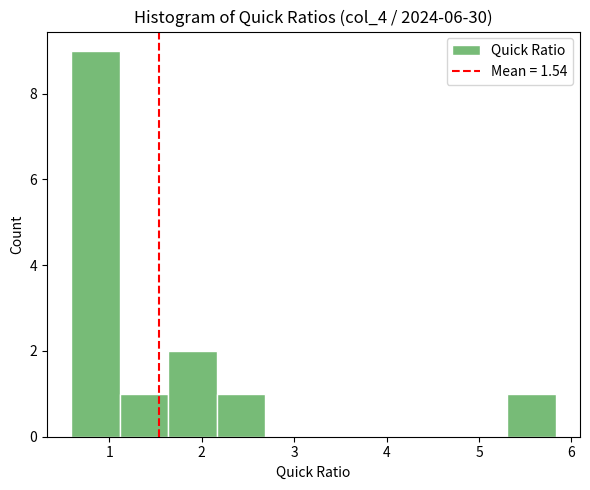

Reading left to right, list every bar in this chart as the range it spans on the x-axis followed by its height. Neither the bar edges nor the heights are printed on the chart, so give them approximately, as read against the axes.

0.6 to 1.1: 9
1.1 to 1.6: 1
1.6 to 2.2: 2
2.2 to 2.7: 1
2.7 to 3.2: 0
3.2 to 3.7: 0
3.7 to 4.3: 0
4.3 to 4.8: 0
4.8 to 5.3: 0
5.3 to 5.8: 1